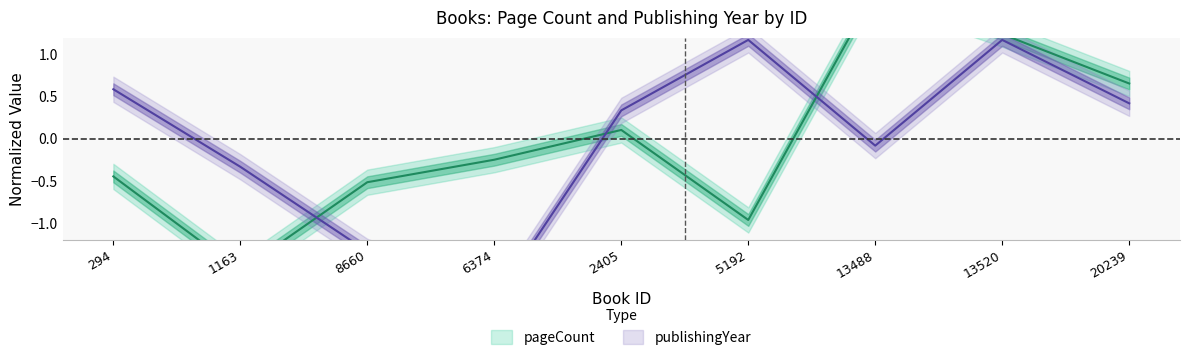

True or false: pageCount and publishingYear intersect in this chart.

True